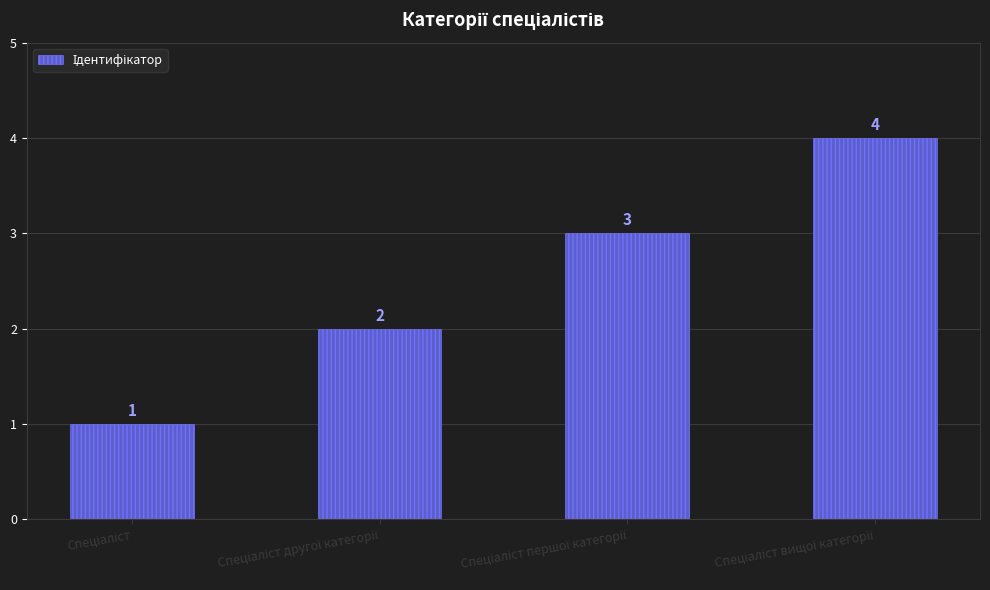

Are the bars horizontal?

No